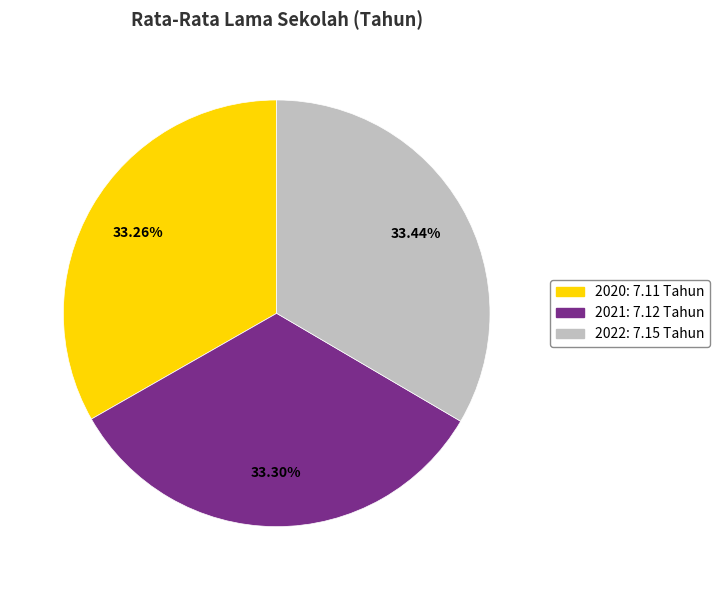

True or false: 2020 accounts for 33% of the total.

True